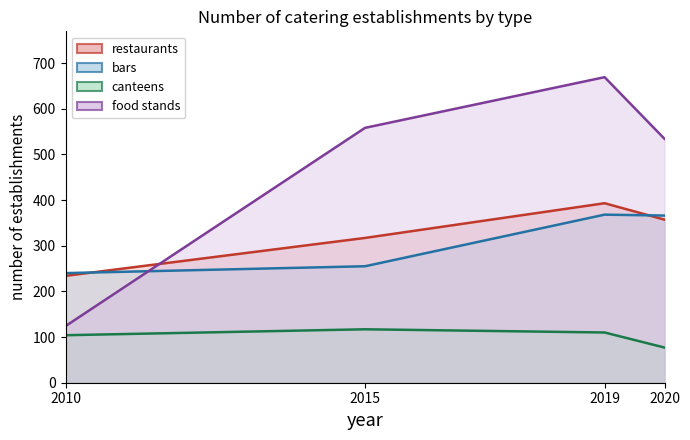

Does the chart display data point markers on the line(s)?

No